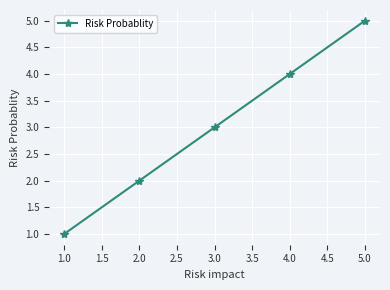

The value at 2.0 is 1. True or false?

False